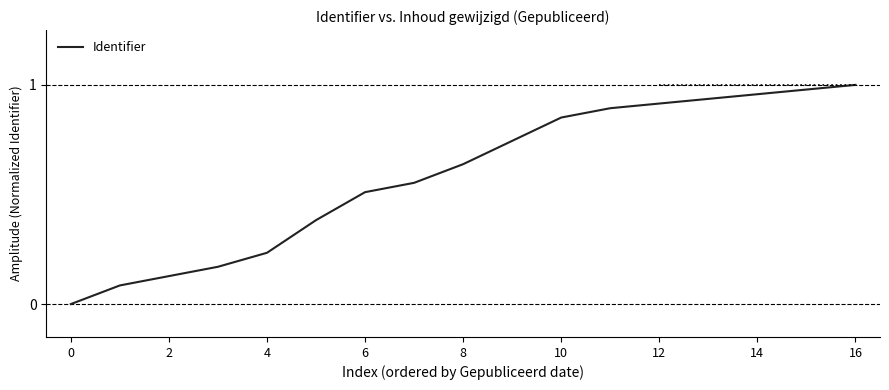

Is it true that the value at 14 is 0.6?

False